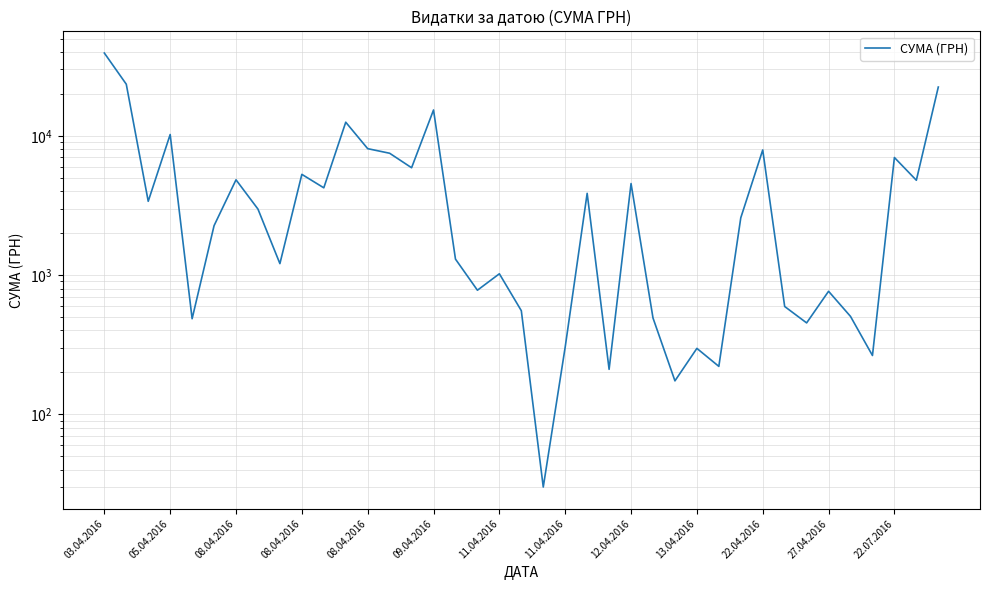

What is the smallest value displayed?

29.9